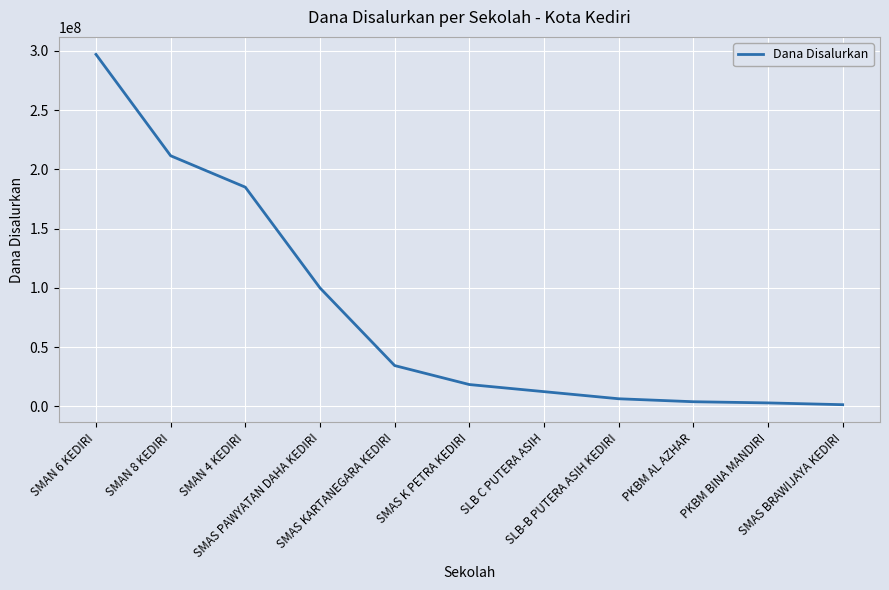

What is the maximum value shown in the chart?

297000000